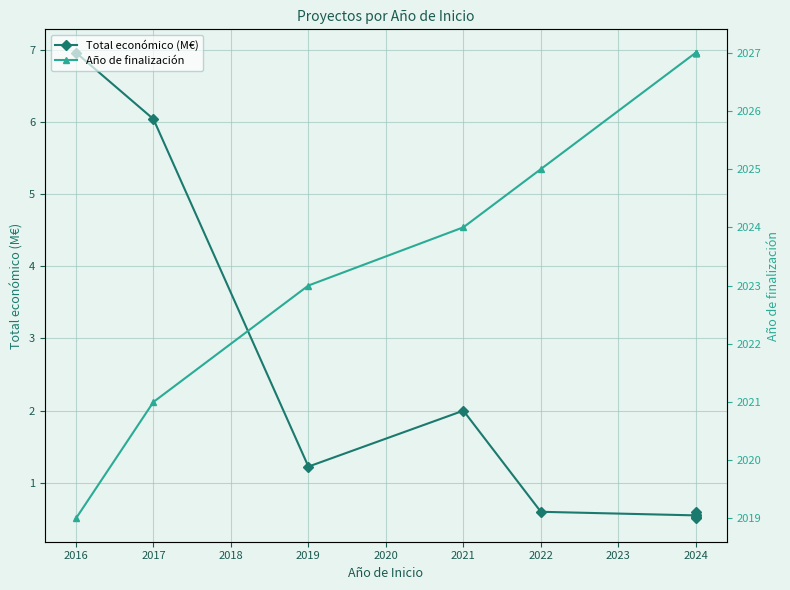

List the series in order of their overall mean, lowest first.

Total económico (M€), Año de finalización